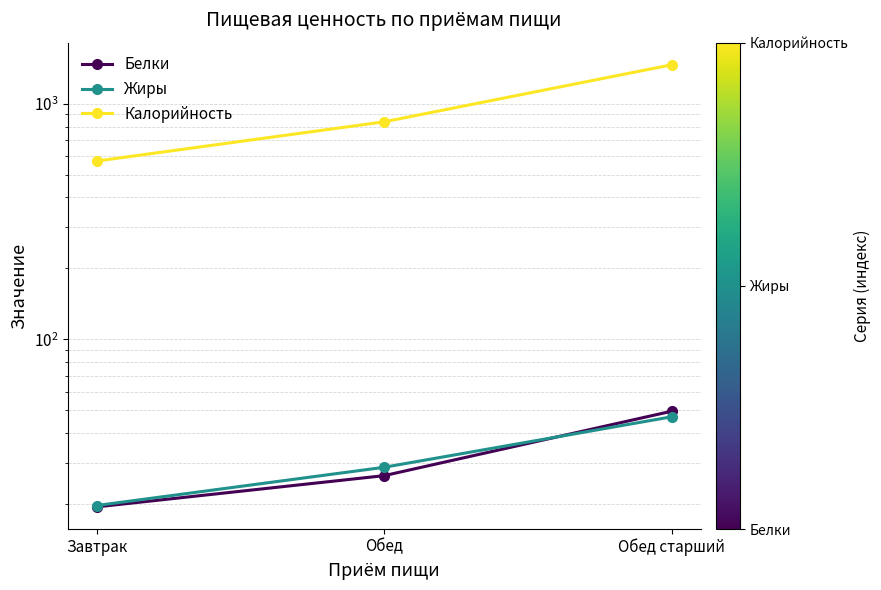

Where is Белки nearest to the value 34?

Обед